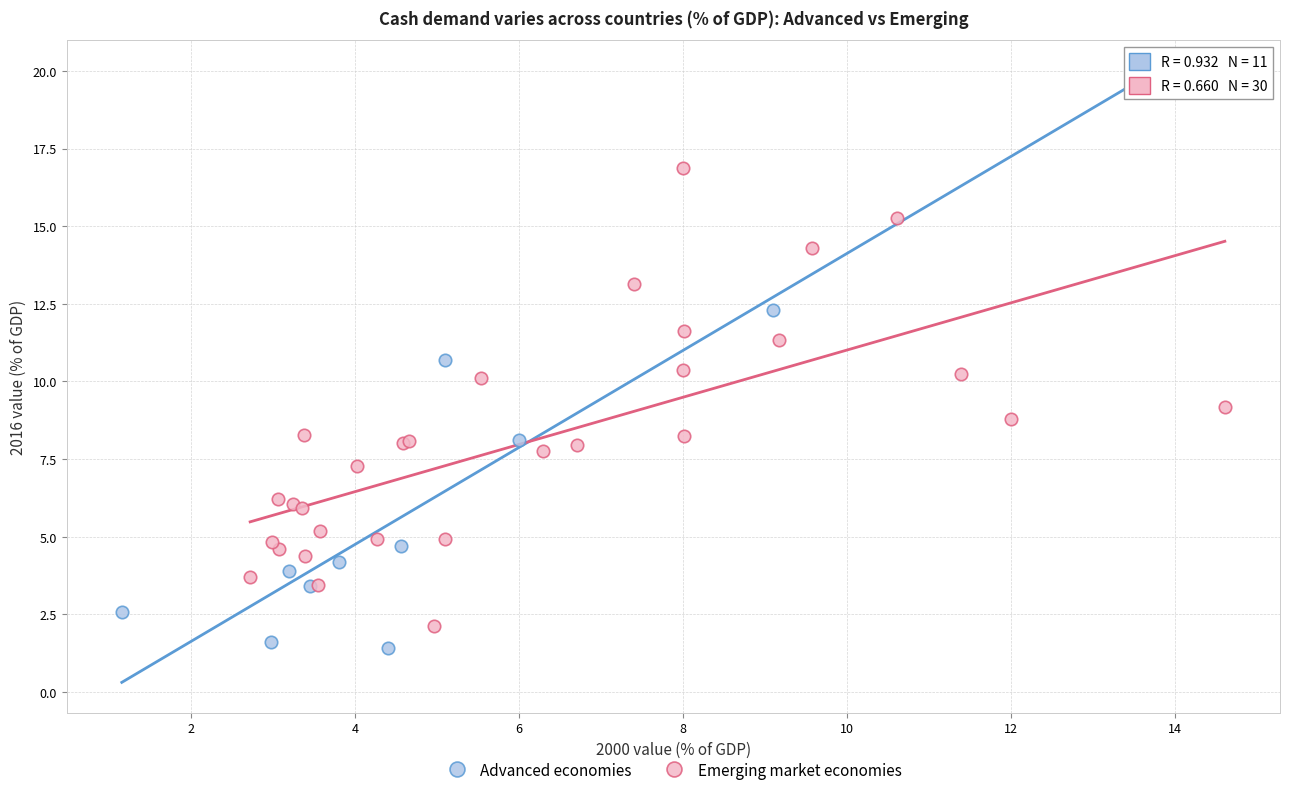

Which series contains the highest Y value?

Advanced economies